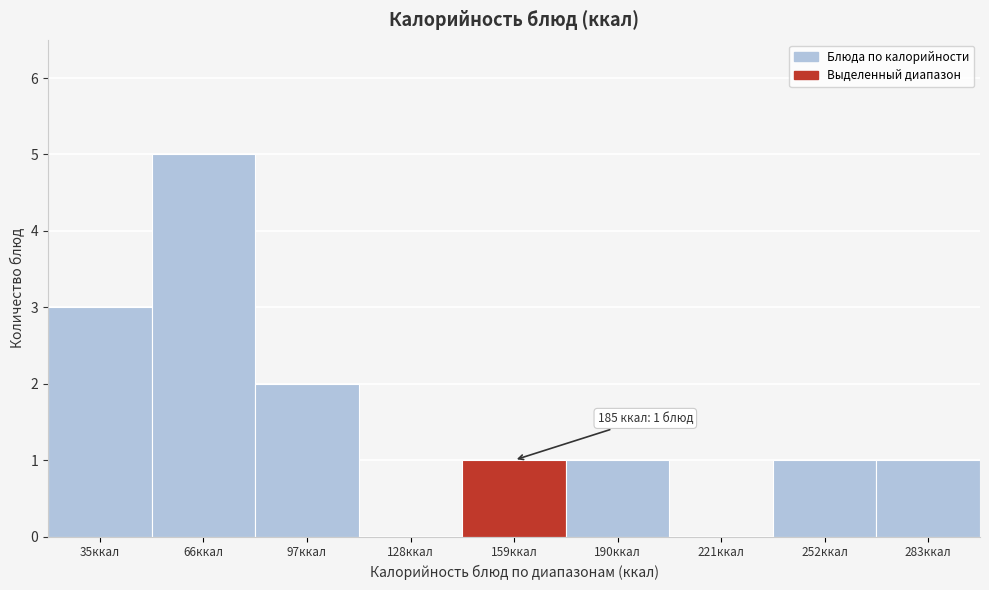

Reading left to right, list all the values displayed in this chart.

35ккал=3	66ккал=5	97ккал=2	128ккал=0	159ккал=1	190ккал=1	221ккал=0	252ккал=1	283ккал=1